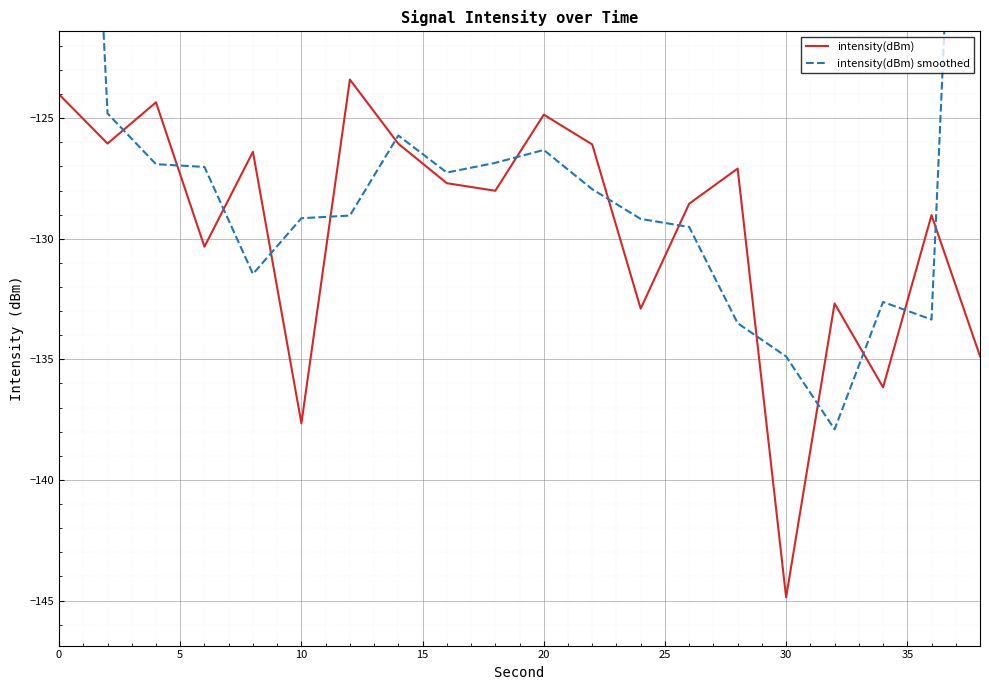

What is the minimum value for intensity(dBm)?

-144.9